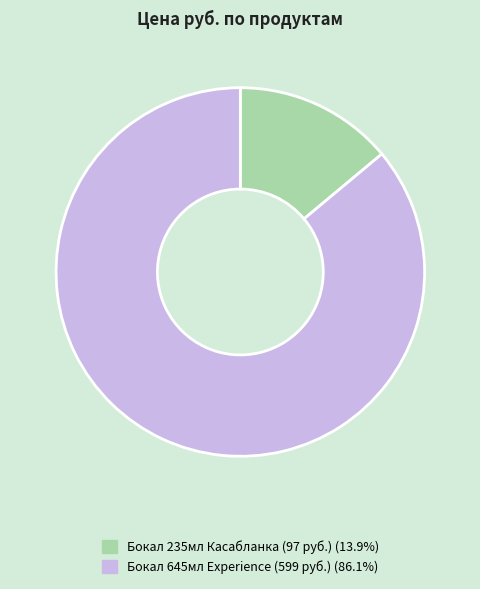

Count the number of slices in the pie.

2